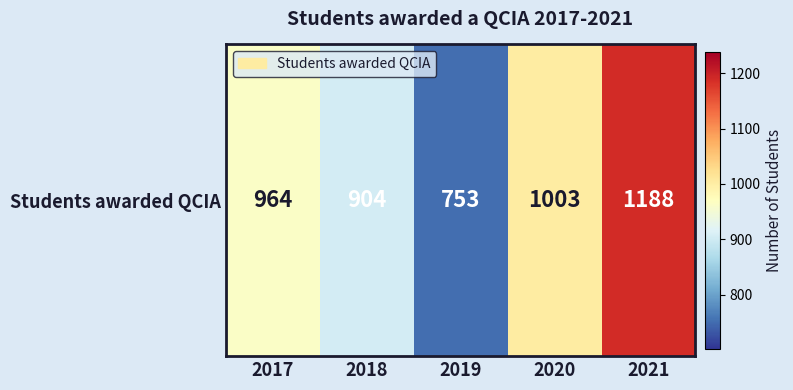

True or false: the data shows 753 at 2019.

True